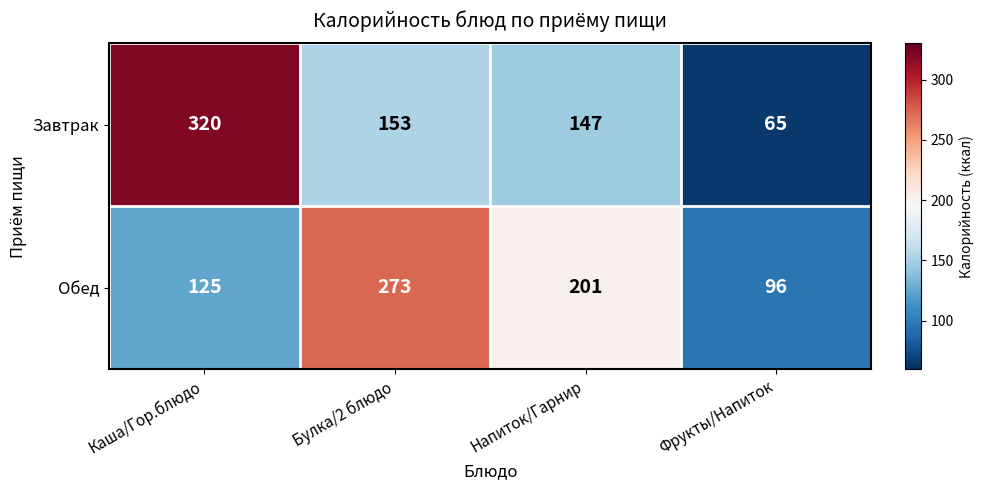

What is the minimum value shown in the chart?

65